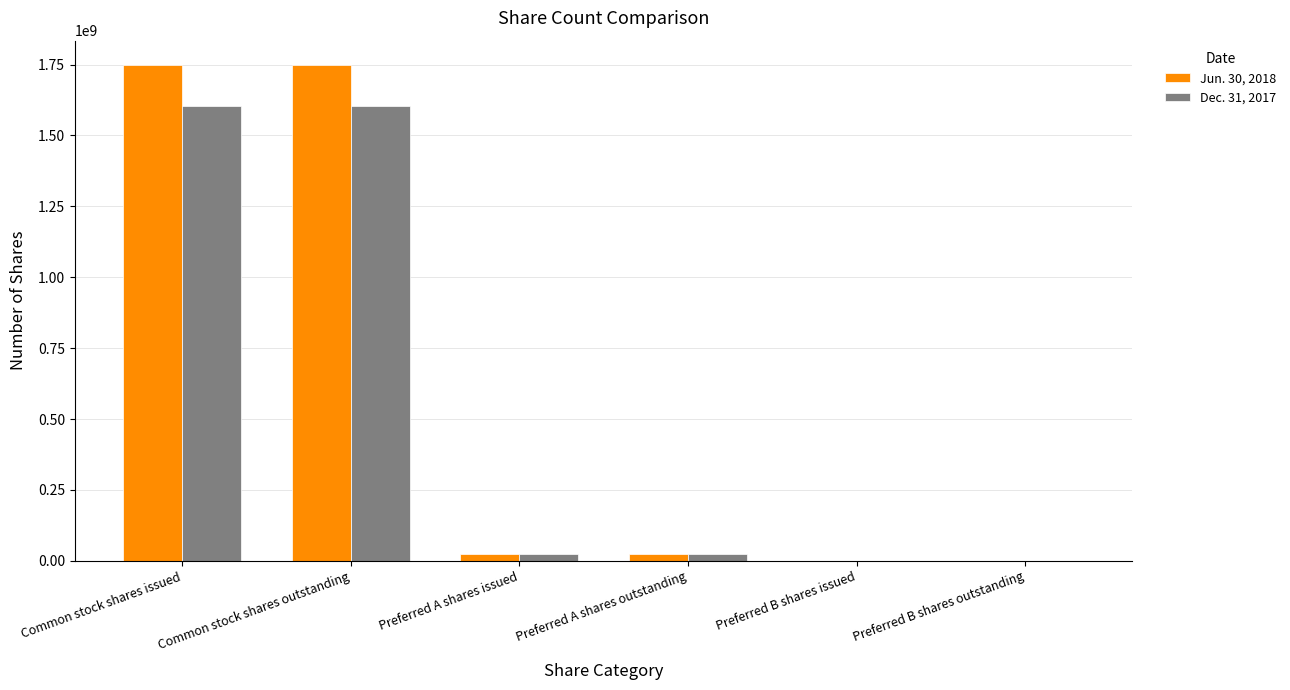

What is the total value across all series at Common stock shares outstanding?

3349941699